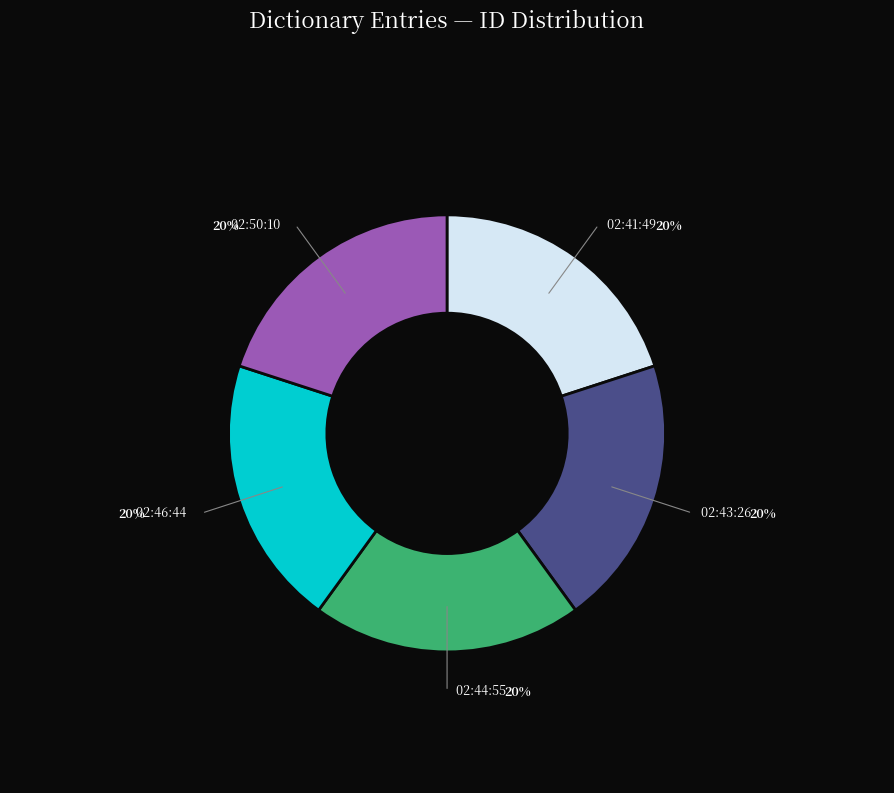

How many segments does this pie chart have?

5